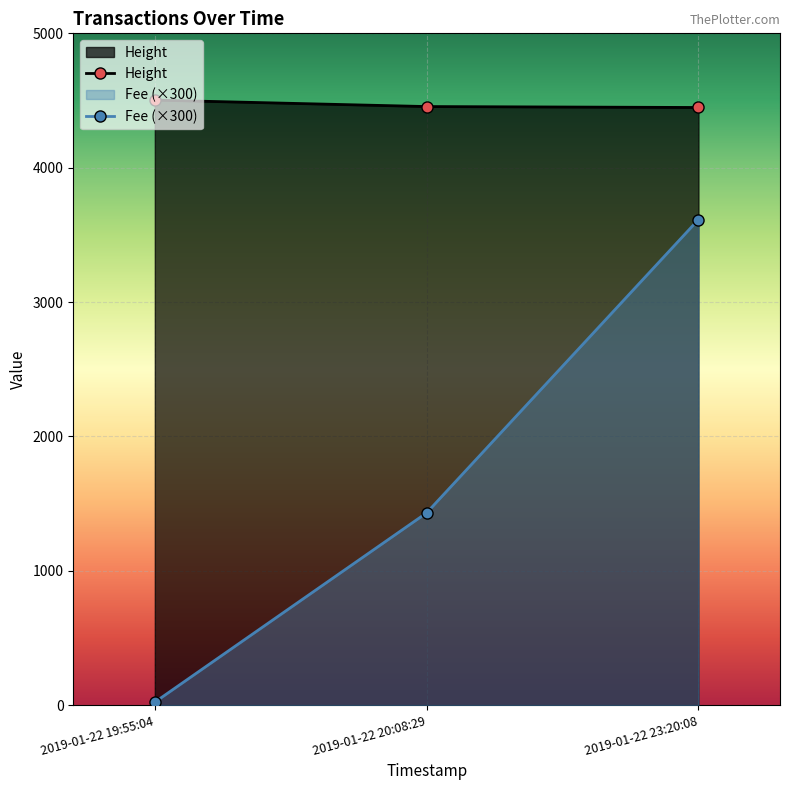

Which category has the lowest value across all series?

2019-01-22 19:55:04